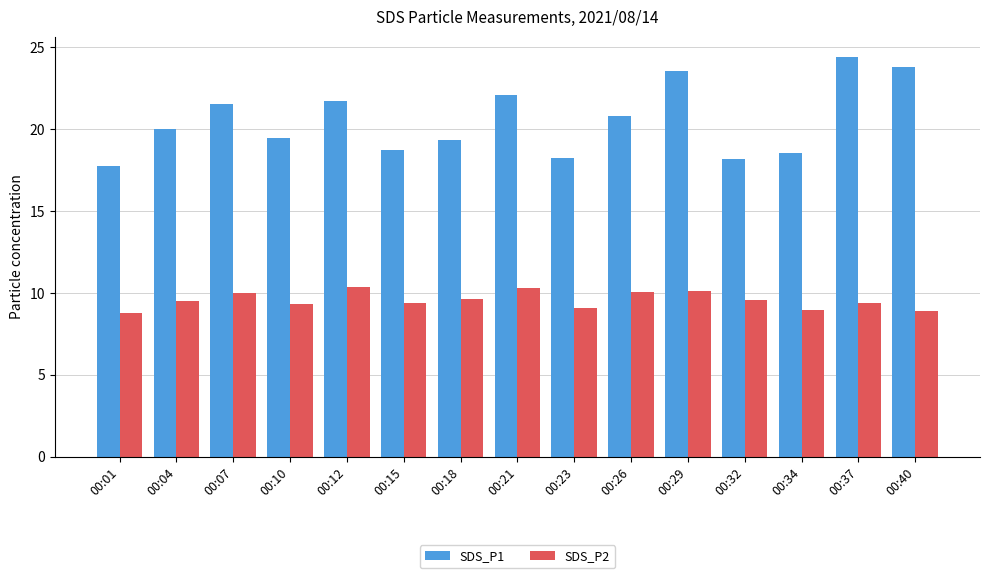

Are the bars grouped side by side (vs. stacked)?

Yes